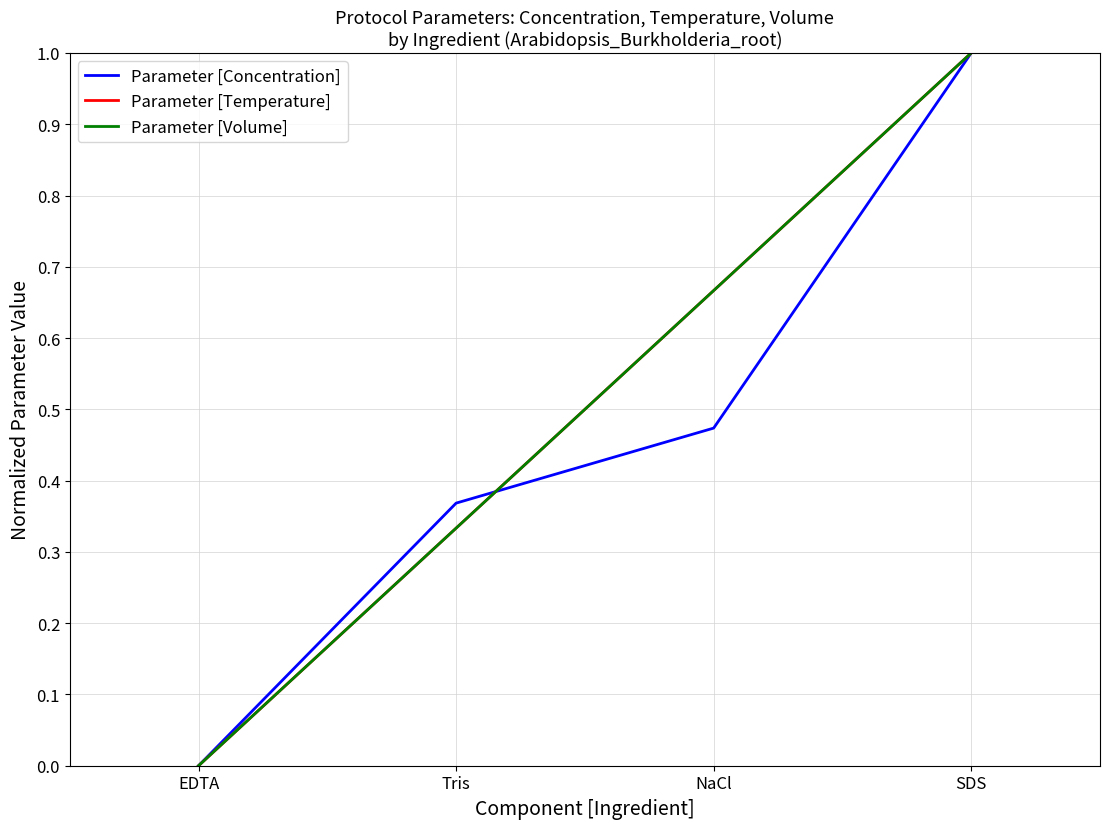

Is this an area chart (filled region under the line)?

No